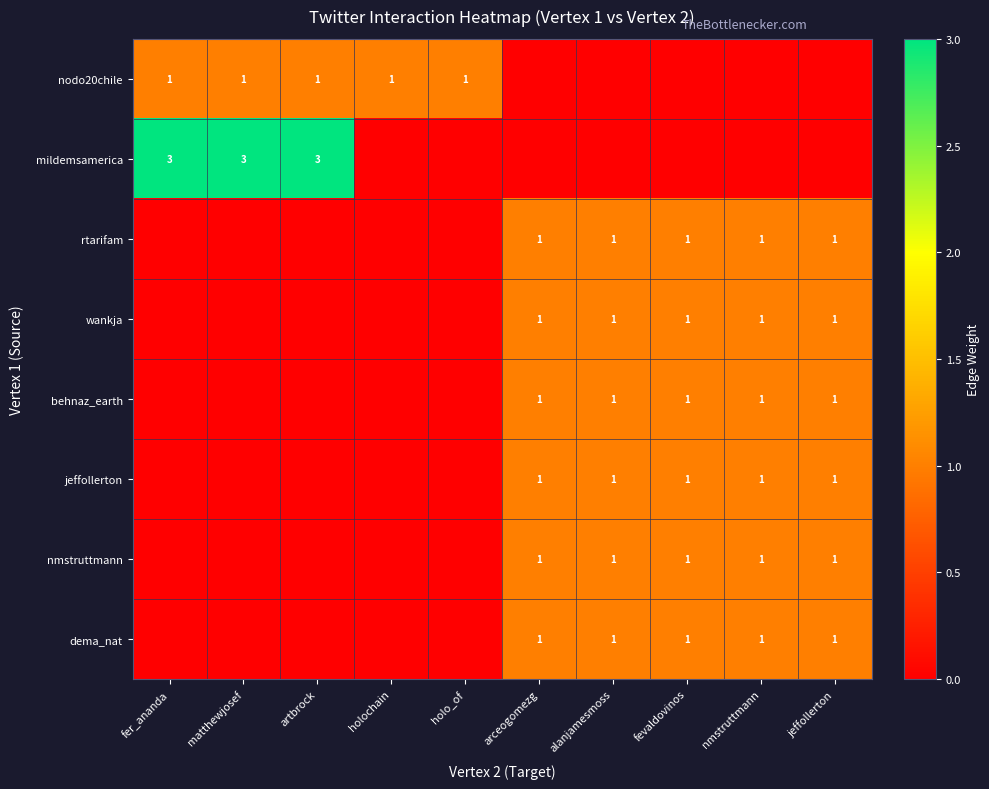

Rank the categories by dema_nat value from lowest to highest.

fer_ananda, matthewjosef, artbrock, holochain, holo_of, arceogomezg, alanjamesmoss, fevaldovinos, nmstruttmann, jeffollerton